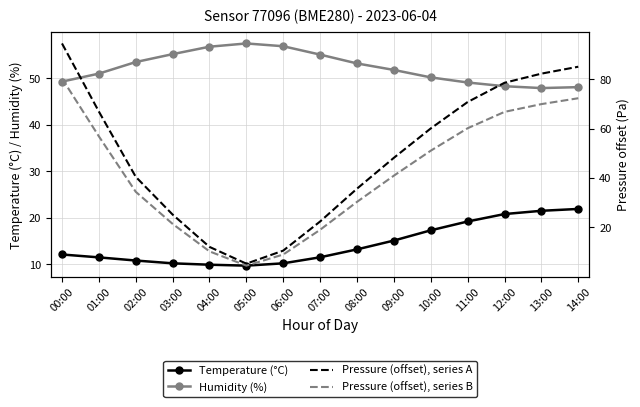

Which series has the largest range (max minus min)?

Pressure (Pa, offset)